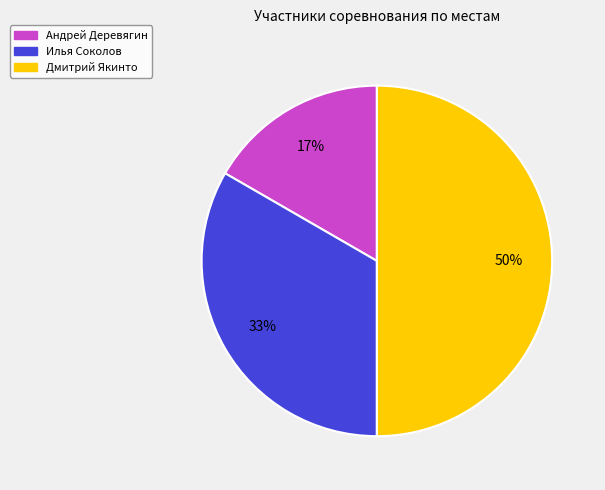

Rank the categories by value from highest to lowest.

Дмитрий Якинто, Илья Соколов, Андрей Деревягин